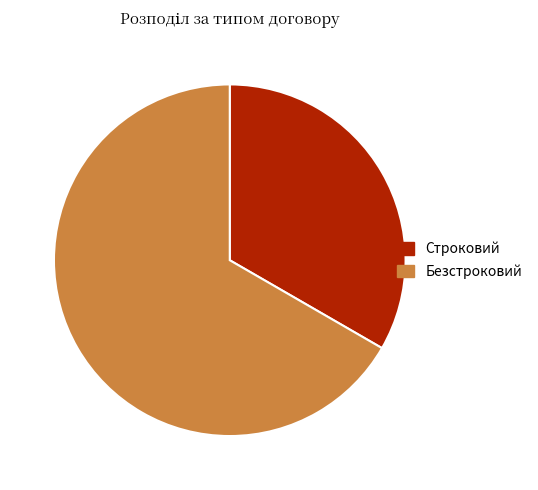

Approximately how many times larger is the value at Безстроковий compared to Строковий?

2.0